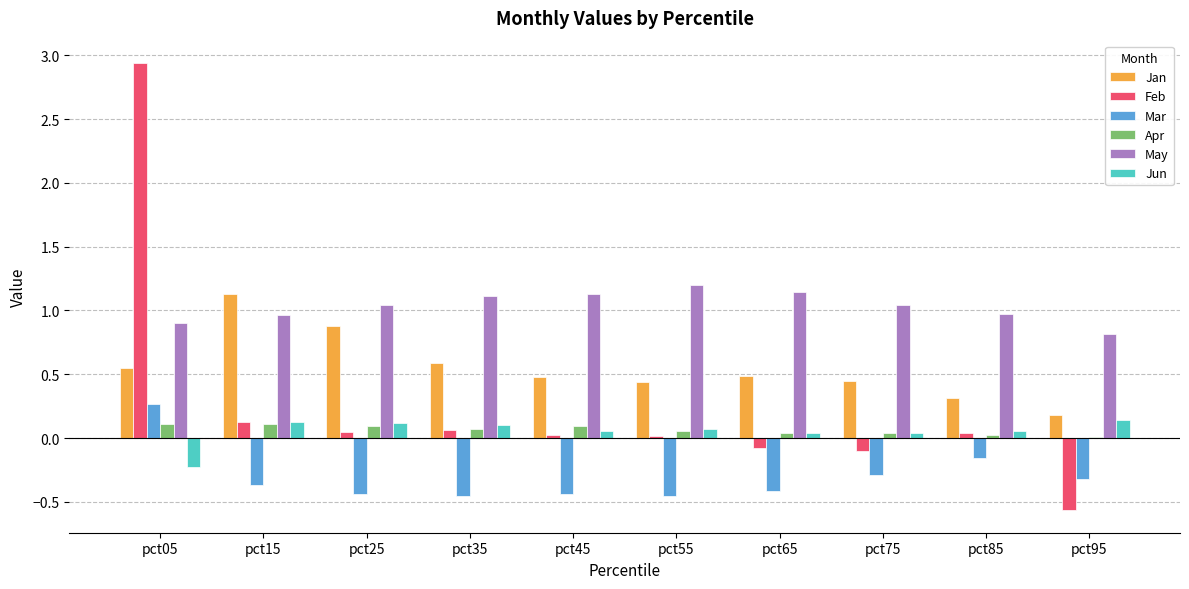

What is the highest value of the Mar series?

0.3